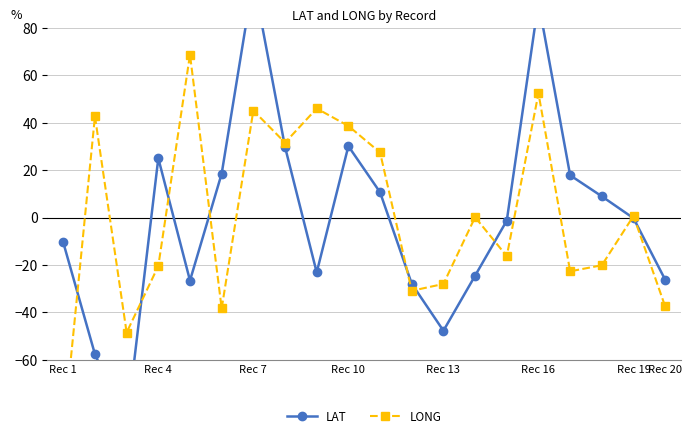

True or false: LONG and LAT cross at least once.

True